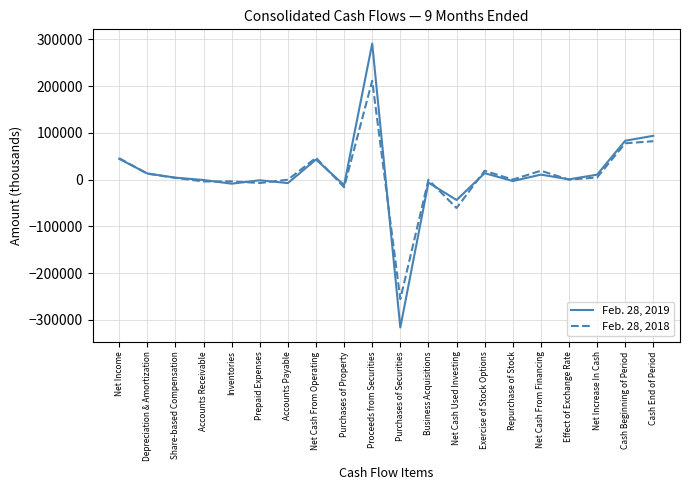

List the series in order of their overall mean, highest first.

Feb. 28, 2019, Feb. 28, 2018